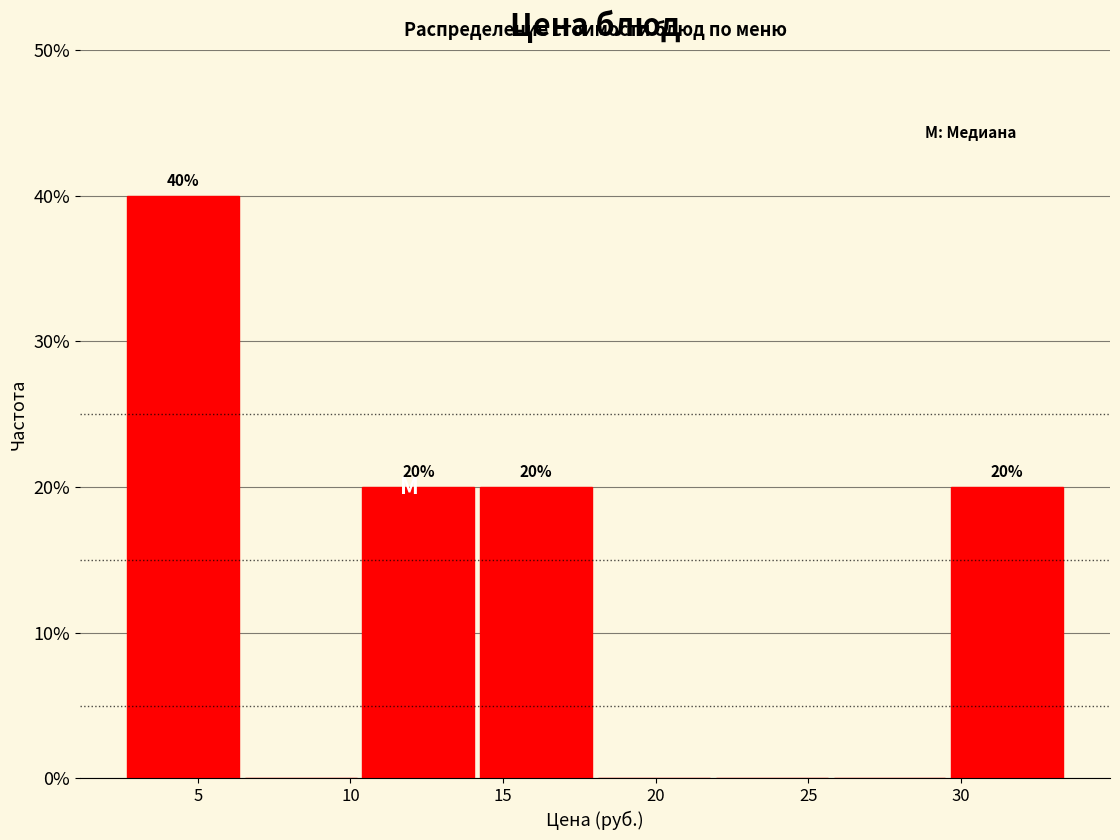

Which range on the x-axis has the tallest bar?

2.5 to 6.5